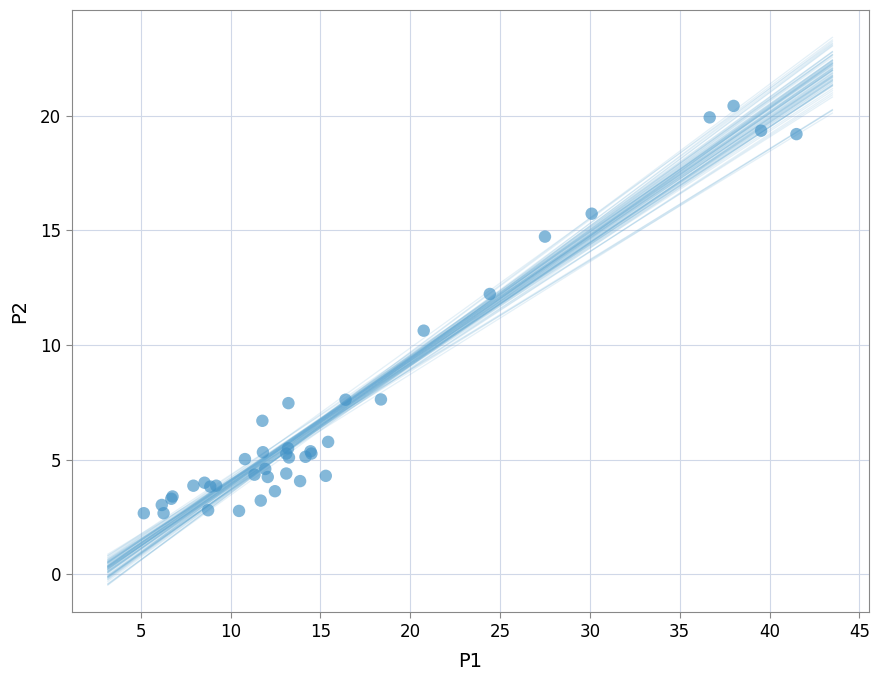

What Y value in the scatter plot is closest to 11?

10.6